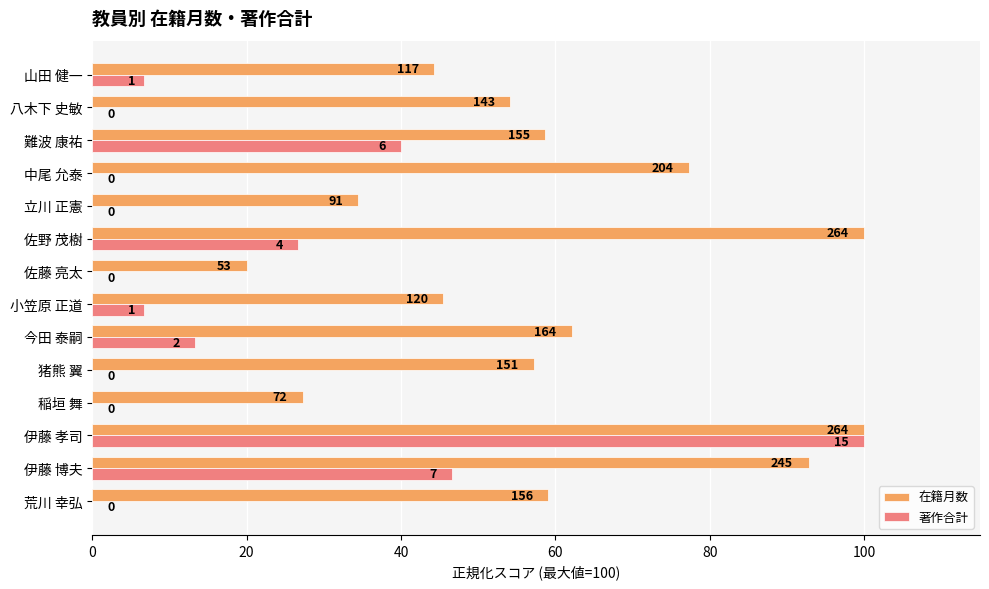

List the series in order of their peak value, highest first.

在籍月数, 著作合計